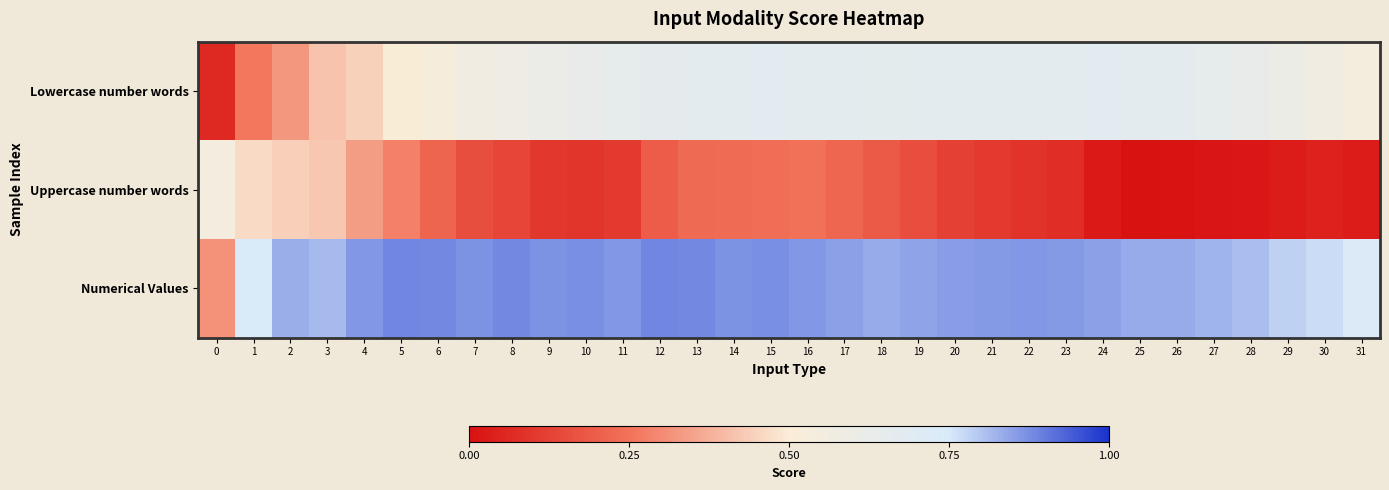

Reading left to right, what are all the values shown in this chart?

Lowercase number words: 0=0.1	1=0.3	2=0.3	3=0.4	4=0.4	5=0.5	6=0.5	7=0.6	8=0.6	9=0.6	10=0.6	11=0.6	12=0.7	13=0.7	14=0.7	15=0.7	16=0.7	17=0.7	18=0.7	19=0.7	20=0.7	21=0.7	22=0.7	23=0.7	24=0.7	25=0.7	26=0.7	27=0.6	28=0.6	29=0.6	30=0.6	31=0.5
Uppercase number words: 0=0.5	1=0.5	2=0.4	3=0.4	4=0.3	5=0.3	6=0.2	7=0.2	8=0.1	9=0.1	10=0.1	11=0.1	12=0.2	13=0.2	14=0.2	15=0.2	16=0.2	17=0.2	18=0.2	19=0.2	20=0.1	21=0.1	22=0.1	23=0.1	24=0.0	25=0.0	26=0.0	27=0.0	28=0.0	29=0.0	30=0.0	31=0.0
Numerical Values: 0=0.3	1=0.7	2=0.8	3=0.8	4=0.9	5=0.9	6=0.9	7=0.9	8=0.9	9=0.9	10=0.9	11=0.9	12=0.9	13=0.9	14=0.9	15=0.9	16=0.9	17=0.8	18=0.8	19=0.8	20=0.9	21=0.9	22=0.9	23=0.9	24=0.9	25=0.8	26=0.8	27=0.8	28=0.8	29=0.8	30=0.8	31=0.7